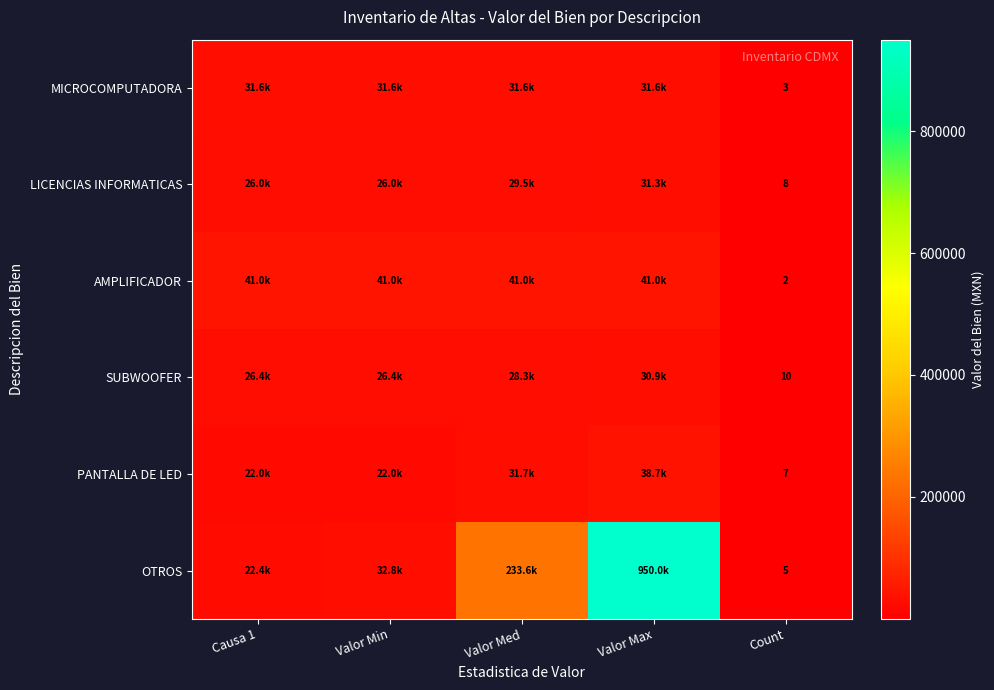

Which series has the largest total across all categories?

OTROS